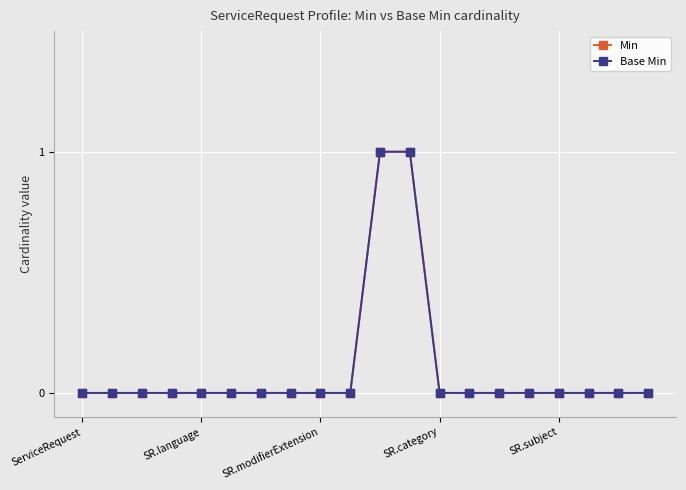

What is the label of the 20th point from the left?

19